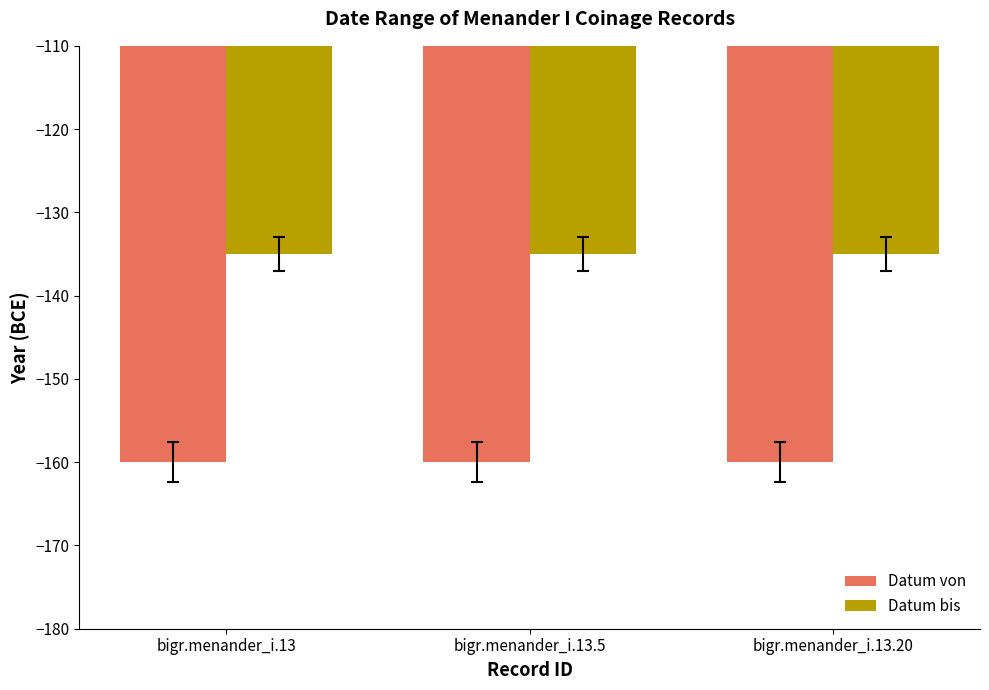

How many data points does each series have?

3